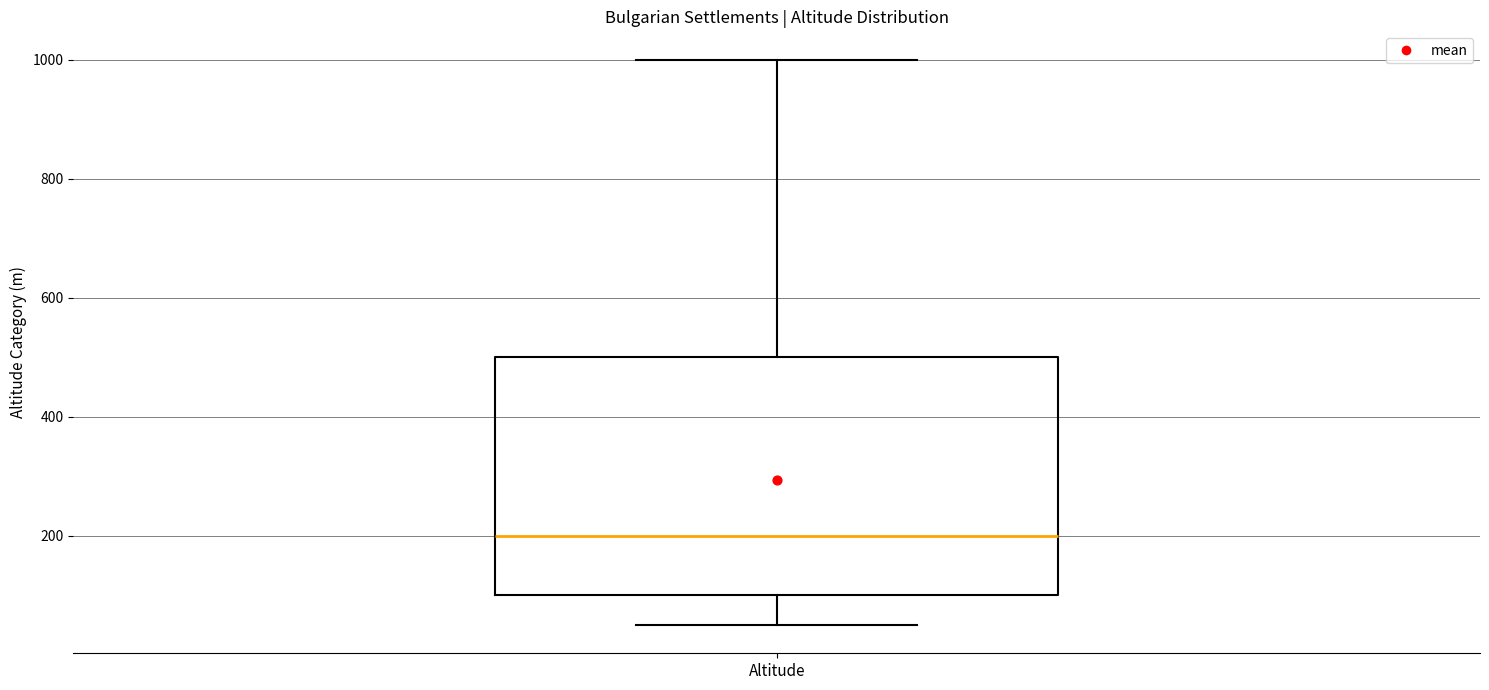

Read this box plot against the y-axis: the position of the median line, the range covered by the box, and the ends of both whiskers. The values are not printed on the chart, so give them approximately, as read against the axis.

median 200, box 100 to 500, whiskers 60 to 1000